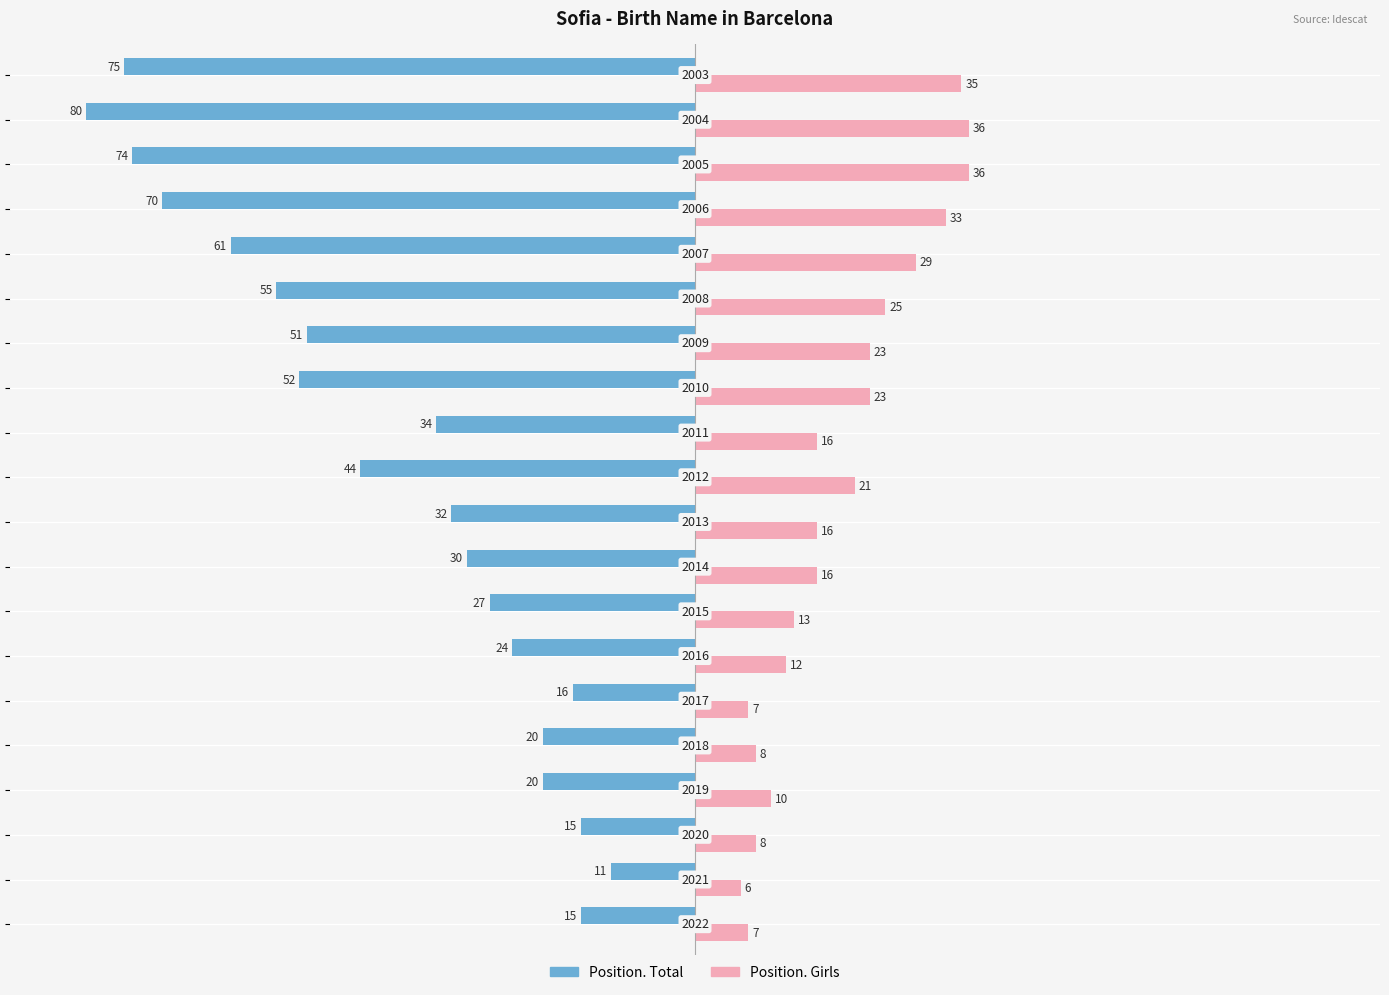

What is the average value of the Position. Total series?

-40